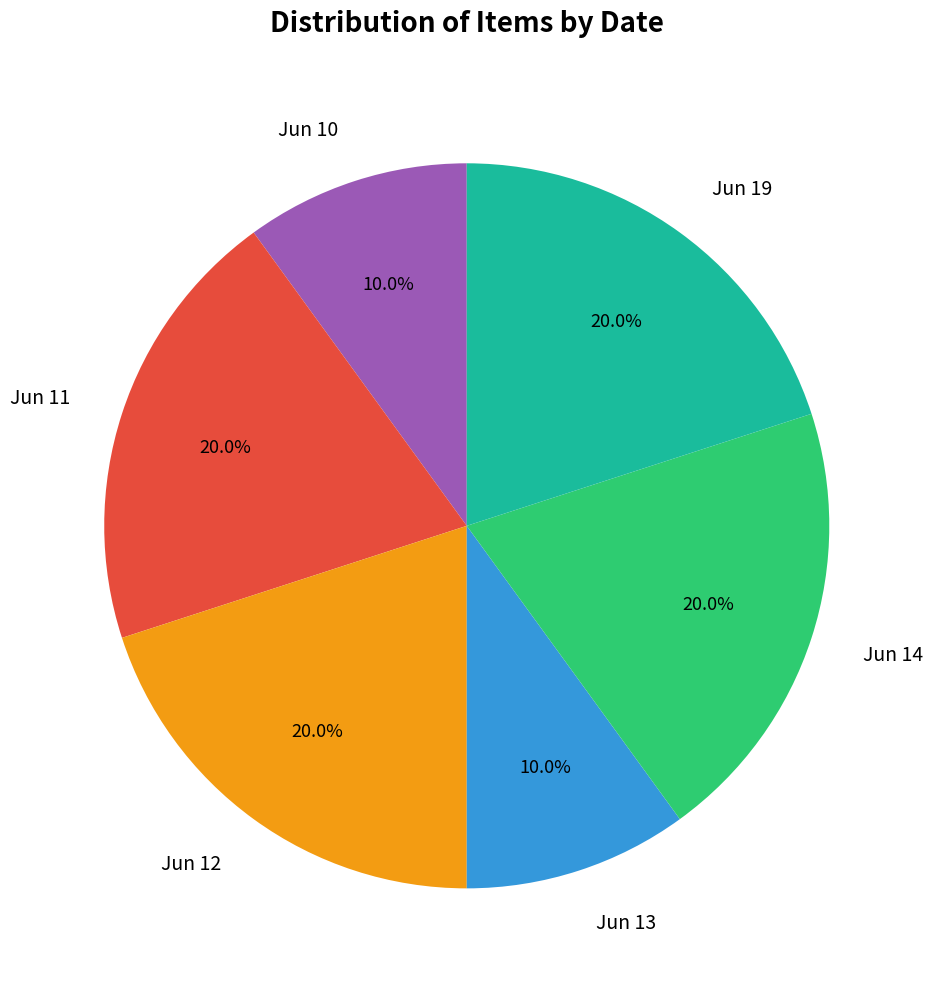

What is the ratio of the value at Jun 13 to the value at Jun 19?

0.5